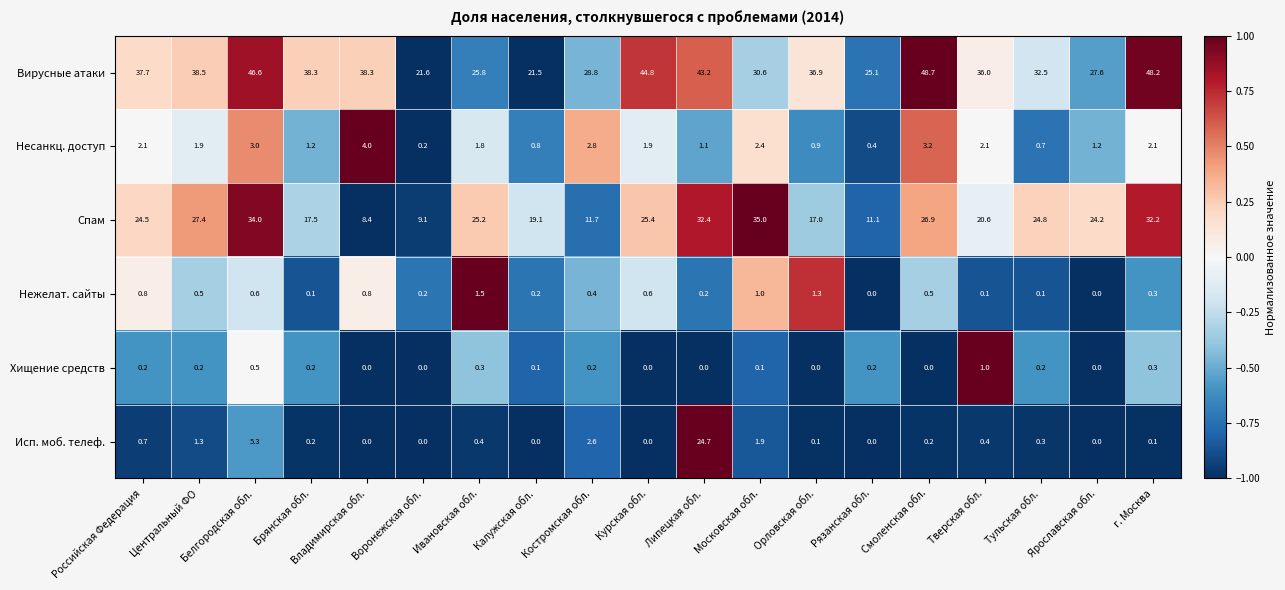

What is the approximate value of Спам at Воронежская обл.?

9.1